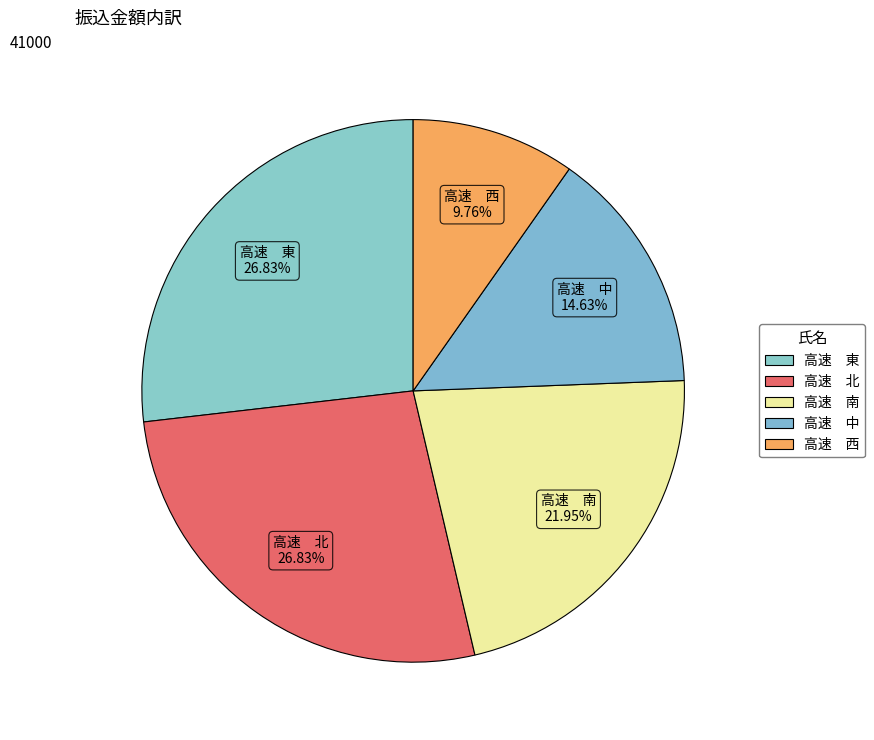

Which slice is the smallest?

高速 西